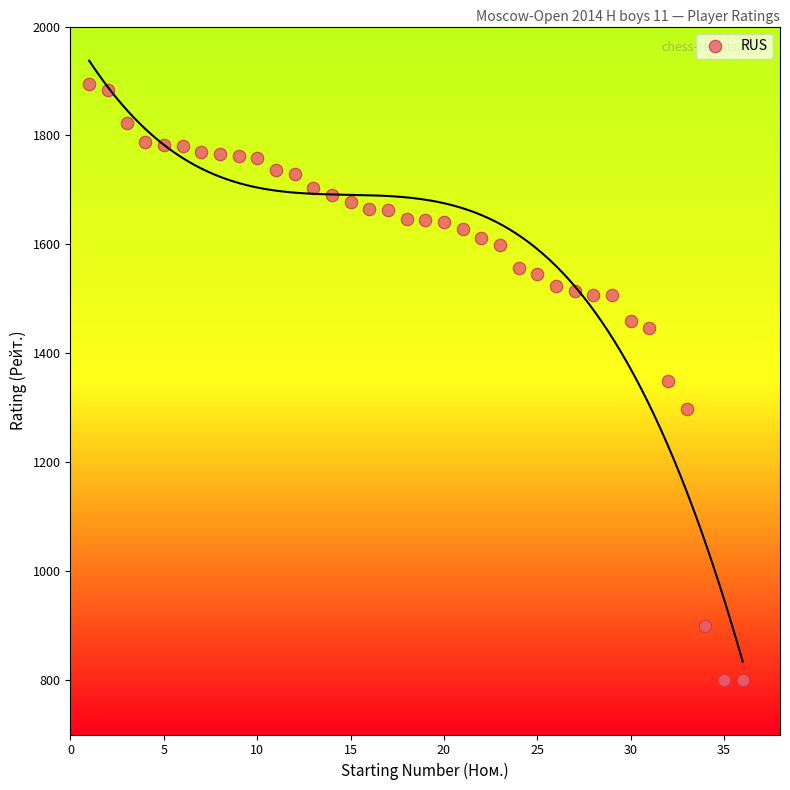

What is the range of Y values (max minus min)?

1094